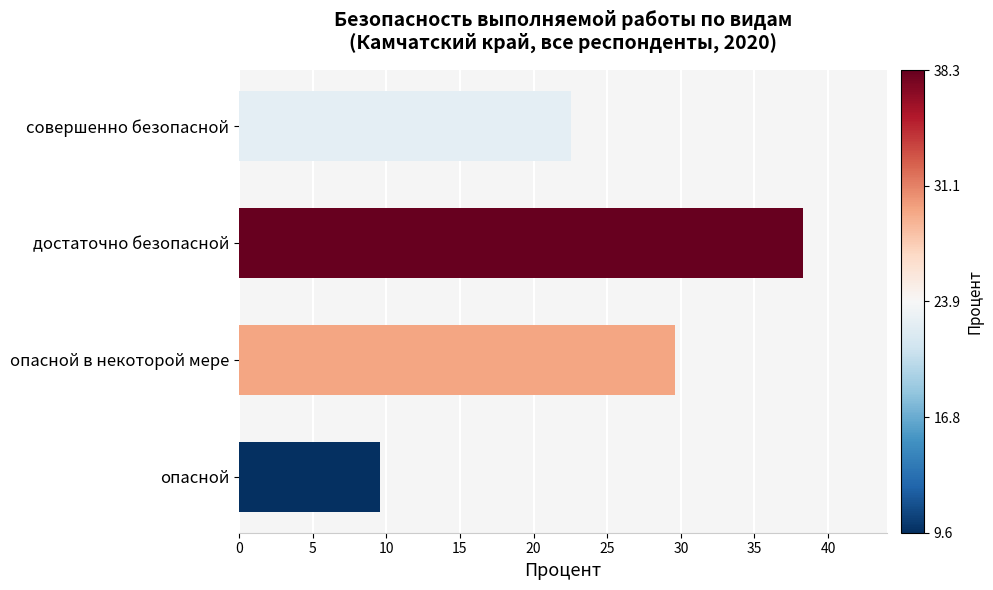

Which label corresponds to the smallest value in the chart?

опасной